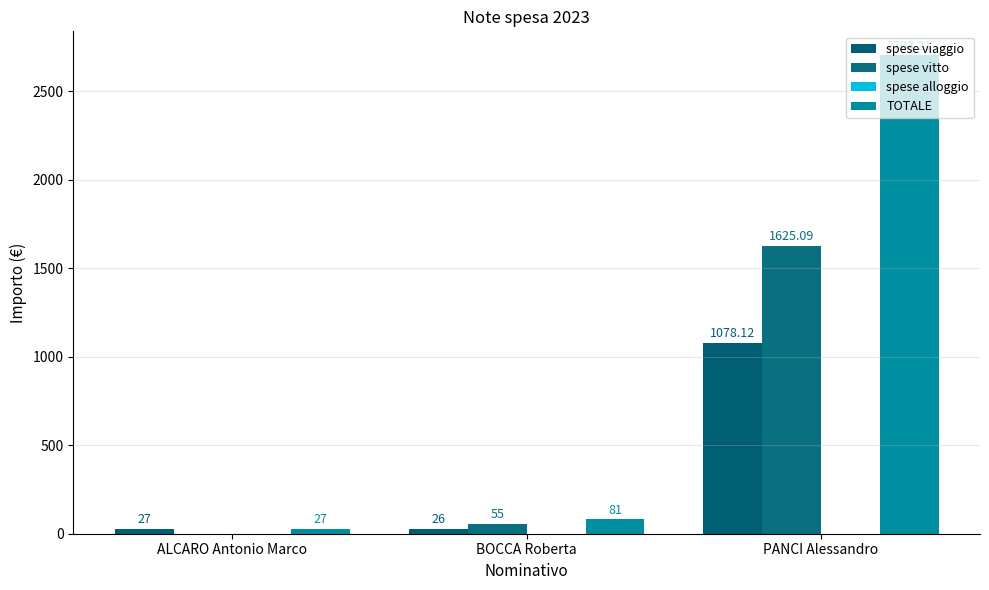

Reading left to right, what are all the values shown in this chart?

spese viaggio: 27.0	26.0	1078.1
spese vitto: 0.0	55.0	1625.1
spese alloggio: 0.0	0.0	0.0
TOTALE: 27.0	81.0	2703.2